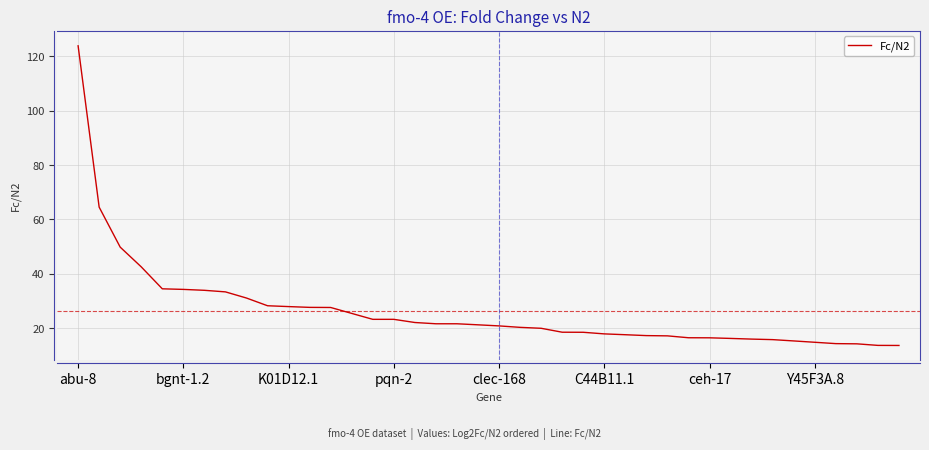

What is the maximum value shown in the chart?

123.9